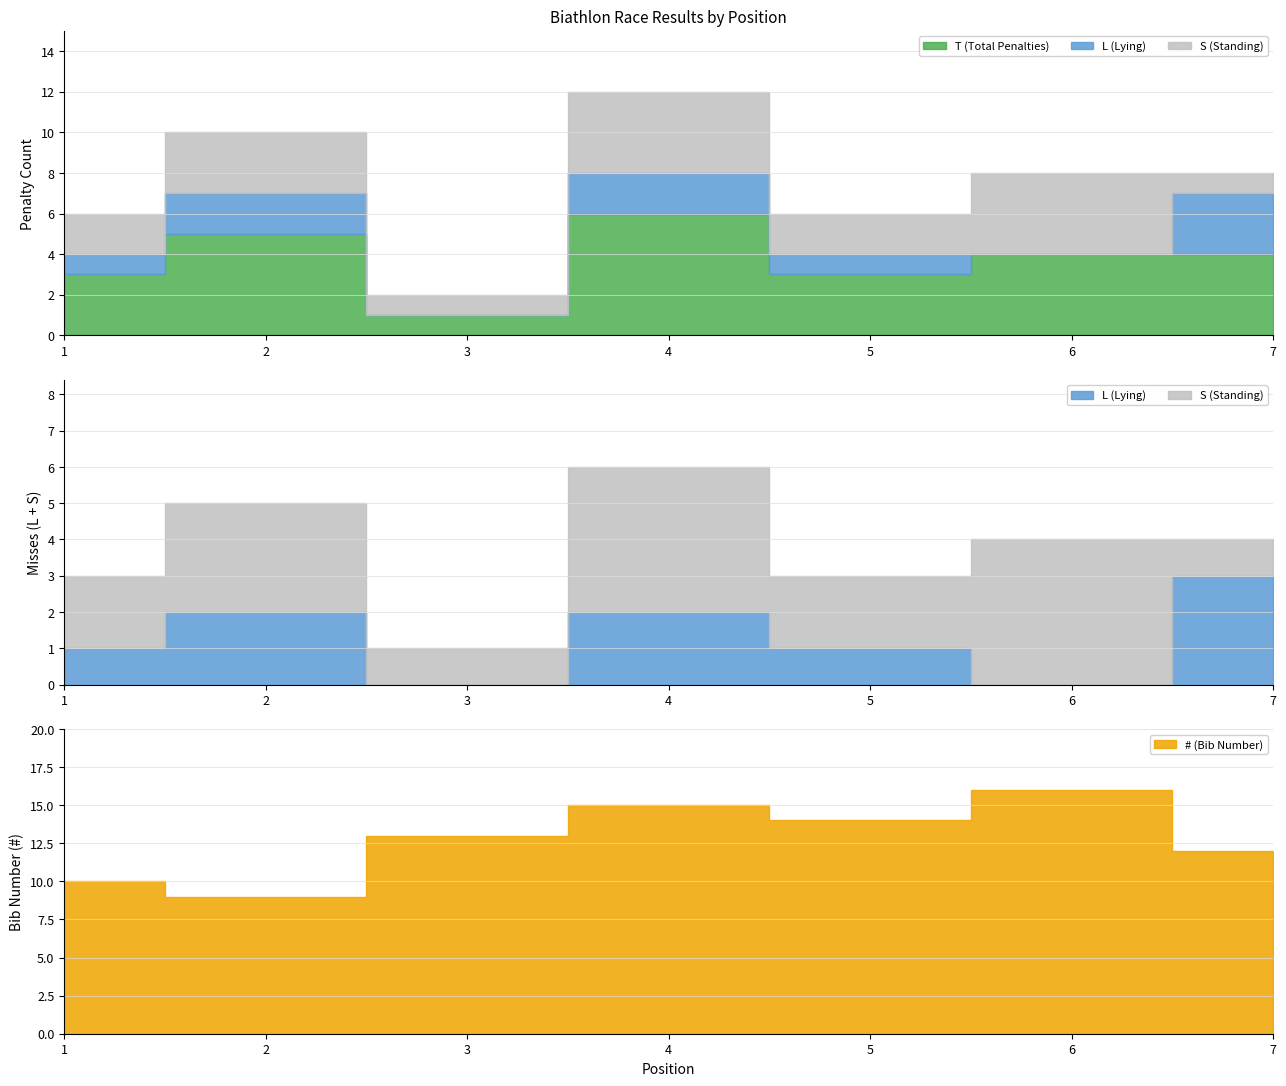

What is the minimum value for #?

9